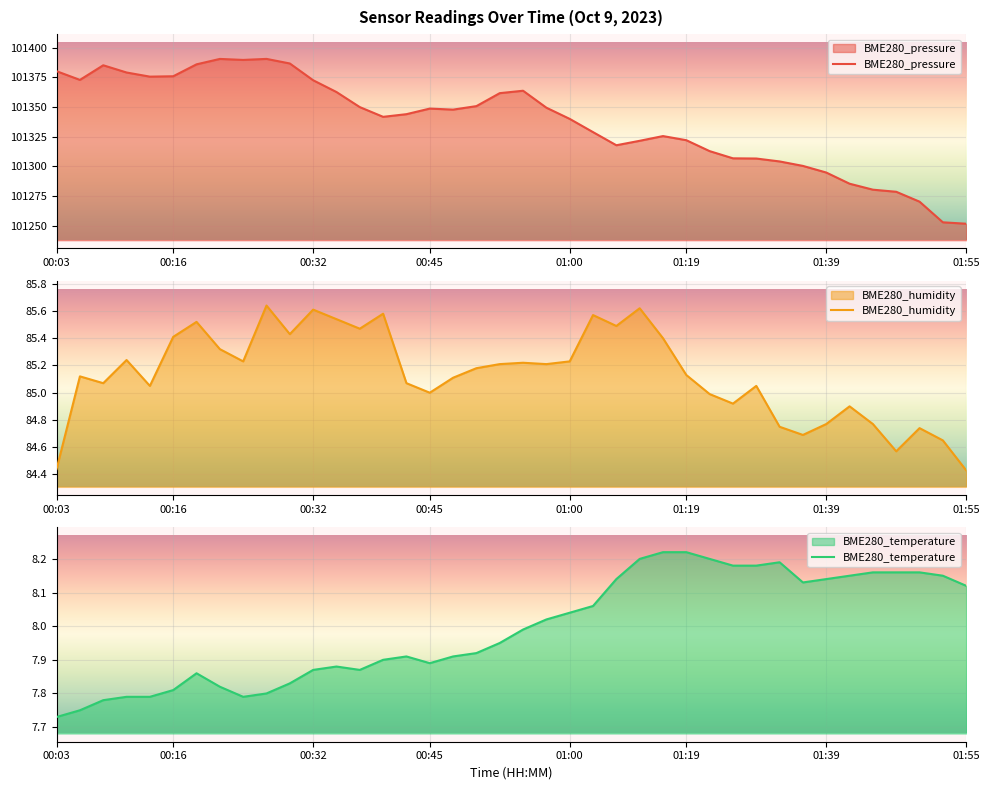

Is it true that BME280_temperature equals 8.2 at 01:29?

True